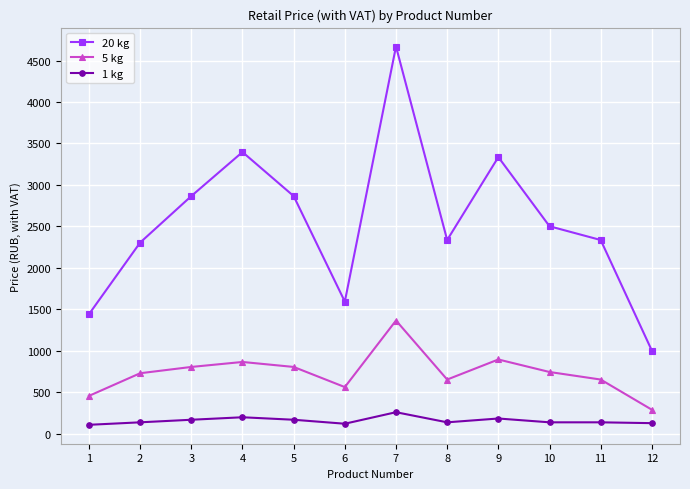

Where is the first local minimum for 20 kg?

6